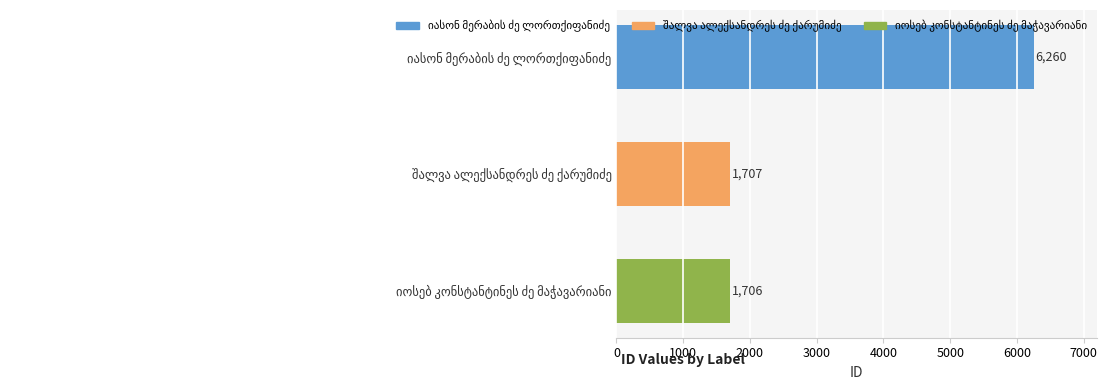

What is the greatest value displayed?

6260